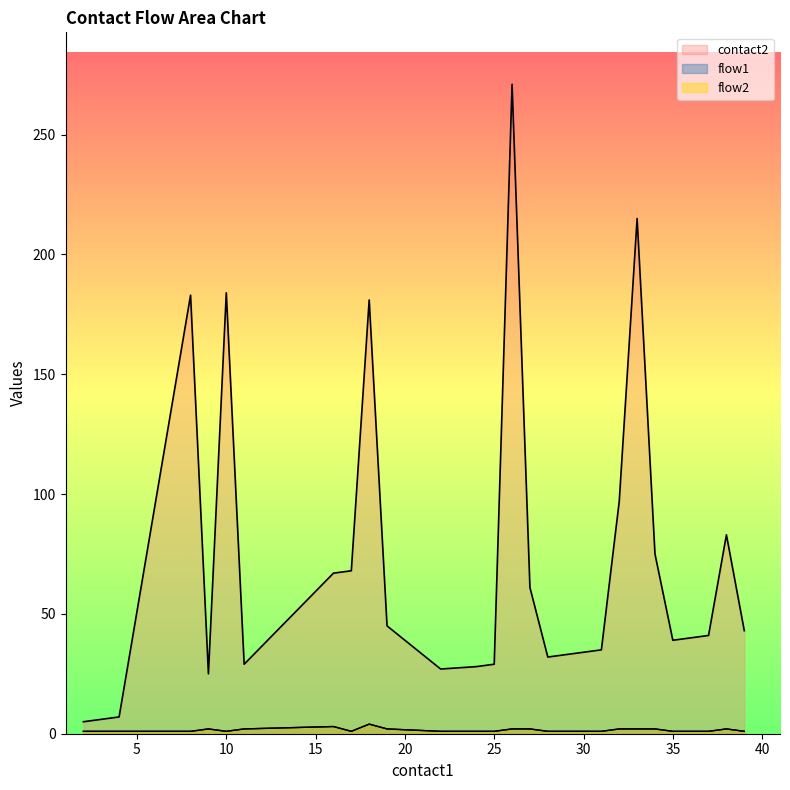

True or false: flow2 and flow1 cross at least once.

False